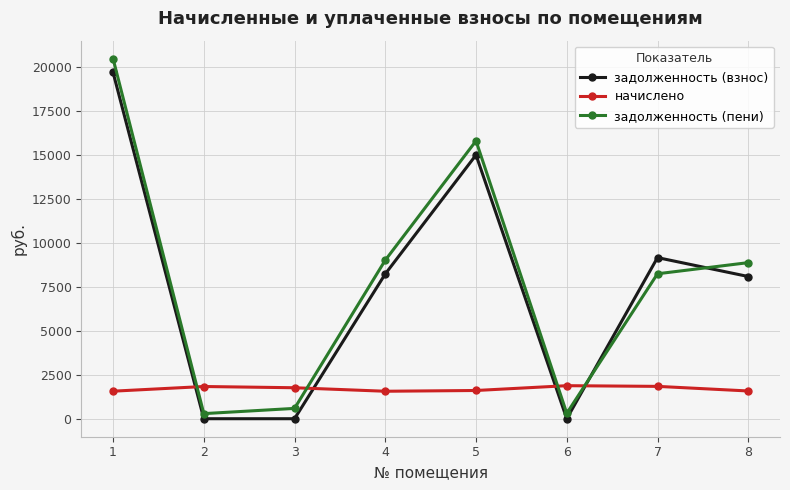

Which series changed the most between 7 and 8?

задолженность (взнос)